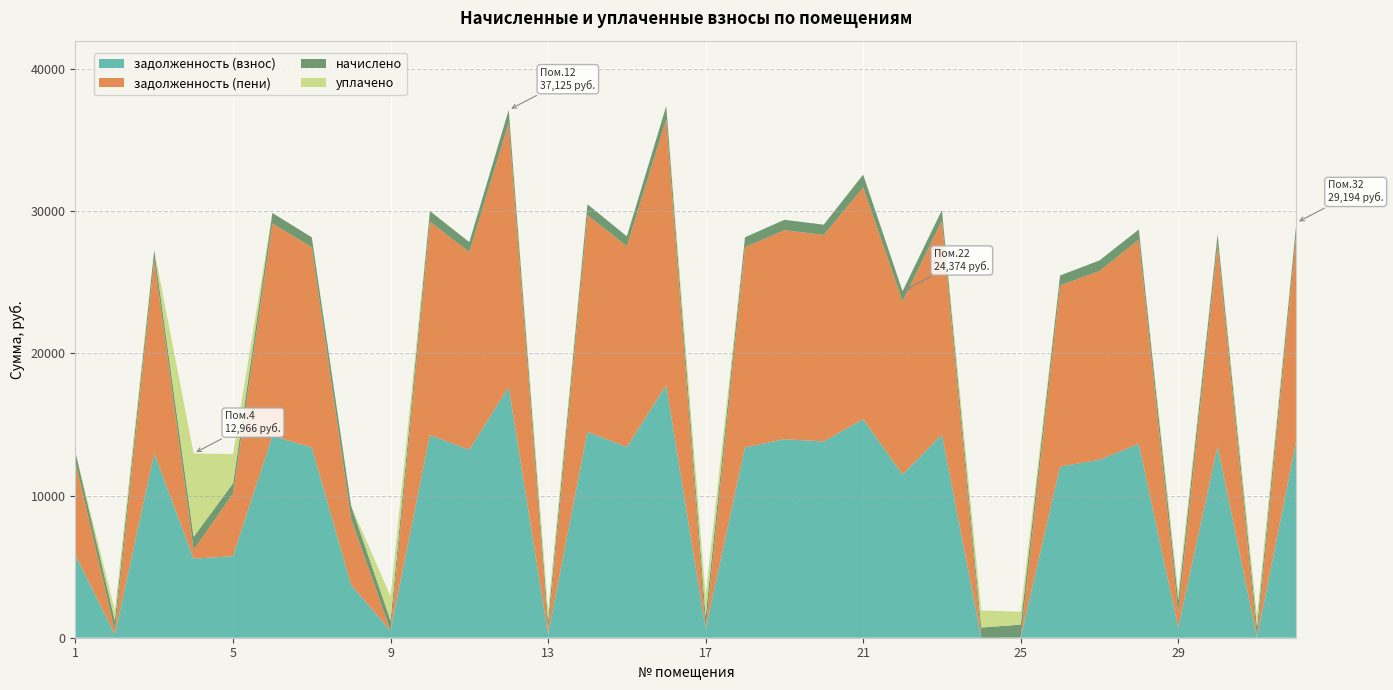

Reading right to left, extract all data points from this chart.

задолженность (взнос): 32=13870.7	31=0.0	30=13480.9	29=718.0	28=13640.7	27=12517.9	26=12040.4	25=7.8	24=0.0	23=14293.0	22=11480.9	21=15379.0	20=13805.8	19=13968.1	18=13383.4	17=604.3	16=17768.8	15=13415.9	14=14487.8	13=241.5	12=17638.8	11=13221.0	10=14260.4	9=487.0	8=3711.4	7=13383.4	6=14195.5	5=5740.7	4=5561.3	3=12961.1	2=241.1	1=5806.1
задолженность (пени): 32=14597.0	31=0.0	30=14186.9	29=1023.0	28=14360.2	27=13269.7	26=12741.2	25=6.1	24=0.0	23=15041.4	22=12186.9	21=16289.0	20=14528.7	19=14699.5	18=14084.2	17=0.0	16=18699.2	15=14118.4	14=15246.5	13=241.1	12=18562.4	11=13913.3	10=15007.2	9=0.0	8=4635.1	7=14084.2	6=14938.9	5=4400.2	4=614.6	3=13639.8	2=241.7	1=6520.5
начислено: 32=726.3	31=762.1	30=705.9	29=904.9	28=719.5	27=751.8	26=700.8	25=908.3	24=716.1	23=748.4	22=705.9	21=910.0	20=722.9	19=731.4	18=700.8	17=906.6	16=930.5	15=702.5	14=758.6	13=724.6	12=923.6	11=692.3	10=746.7	9=729.7	8=923.6	7=700.8	6=743.3	5=719.5	4=921.9	3=678.7	2=724.6	1=714.4
уплачено: 32=0.0	31=762.0	30=0.0	29=600.0	28=0.0	27=0.0	26=0.0	25=910.0	24=1195.0	23=0.0	22=0.0	21=0.0	20=0.0	19=0.0	18=0.0	17=1511.0	16=0.0	15=0.0	14=0.0	13=725.0	12=0.0	11=0.0	10=0.0	9=1703.0	8=0.0	7=0.0	6=0.0	5=2060.0	4=5868.6	3=0.0	2=724.0	1=0.0